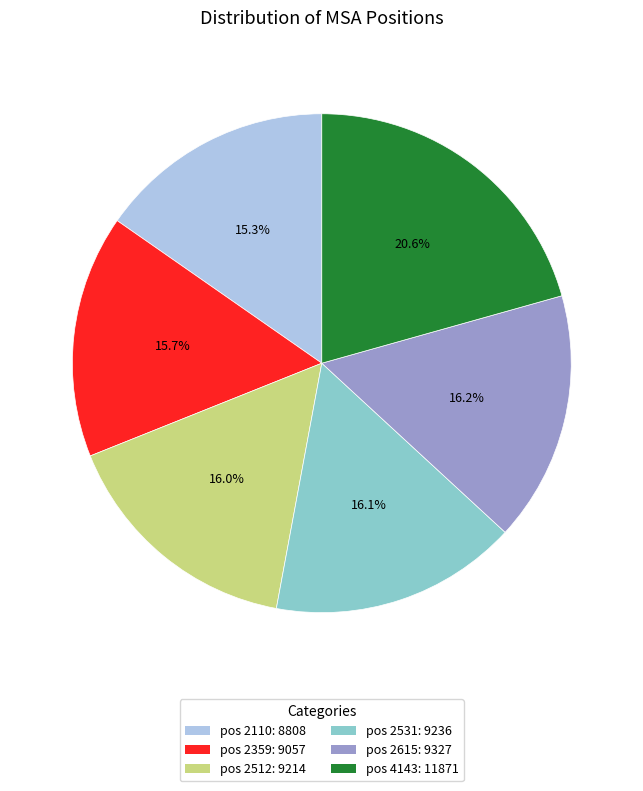

Is there a majority slice in this chart?

No